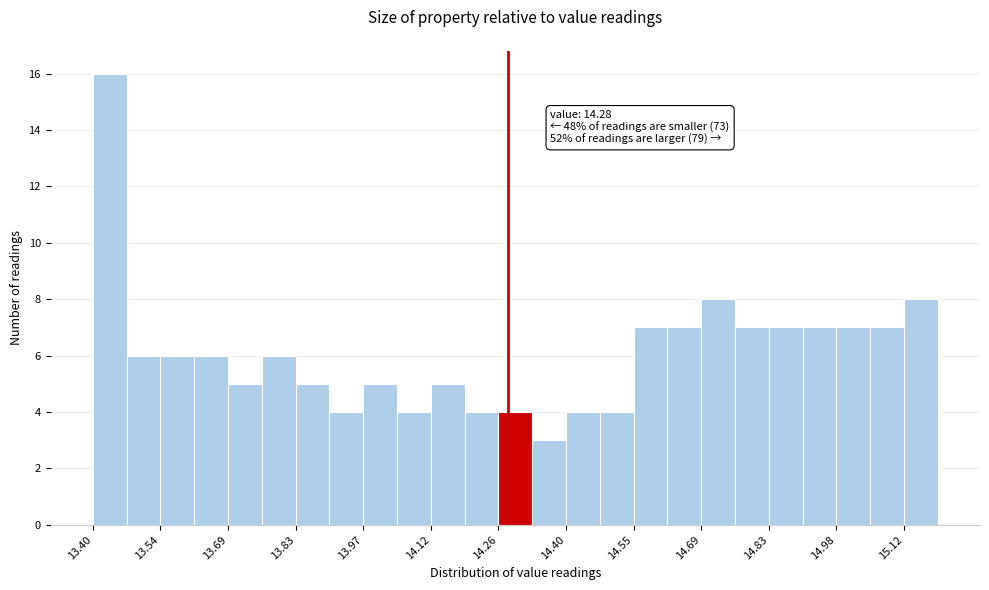

Read against the x-axis, roughly where is the centre of the tallest bar?

13.44